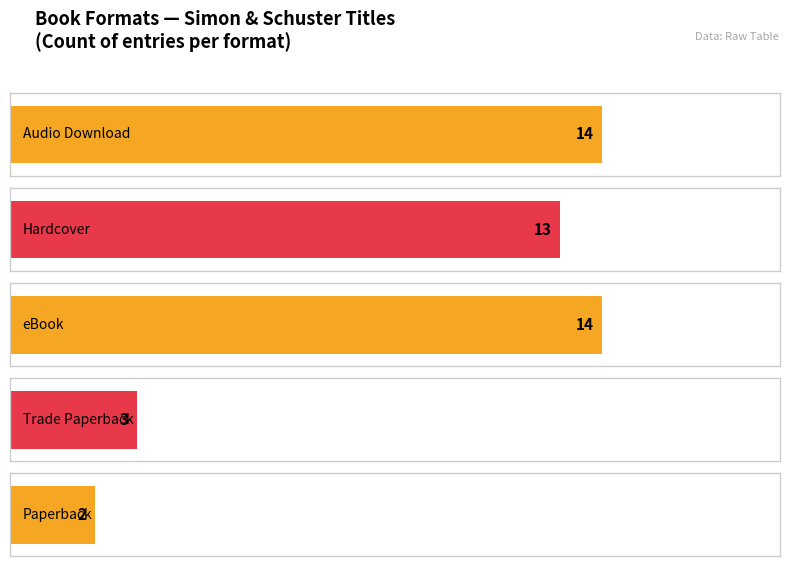

At which category does the chart reach its peak across all series?

Audio Download